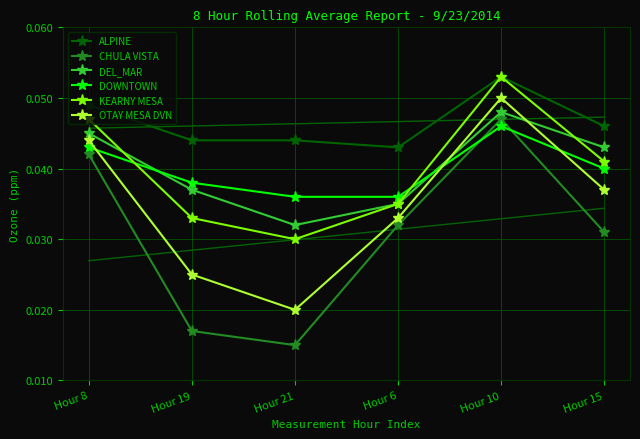

Rank the series at Hour 10 from lowest to highest value.

DOWNTOWN, CHULA VISTA, DEL_MAR, OTAY MESA DVN, ALPINE, KEARNY MESA